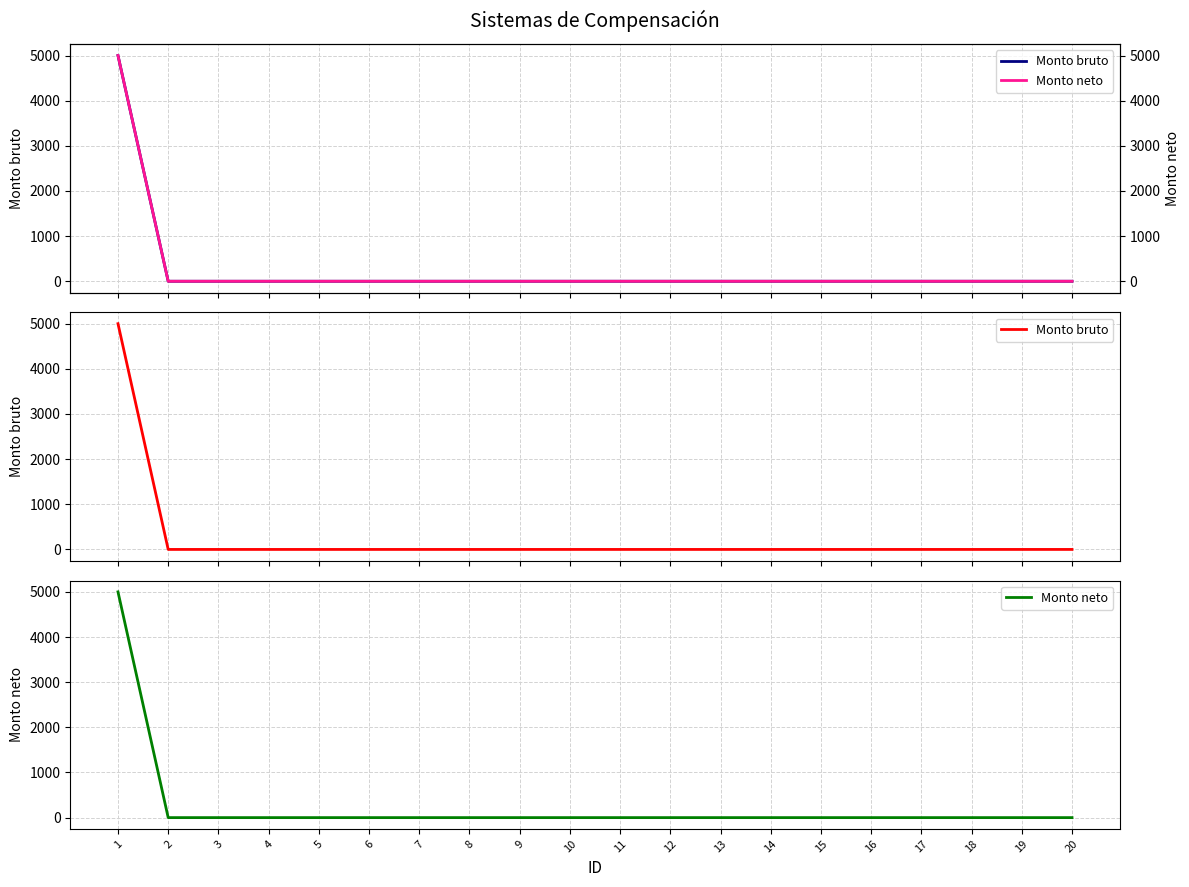

At how many categories does at least one series exceed 150?

1